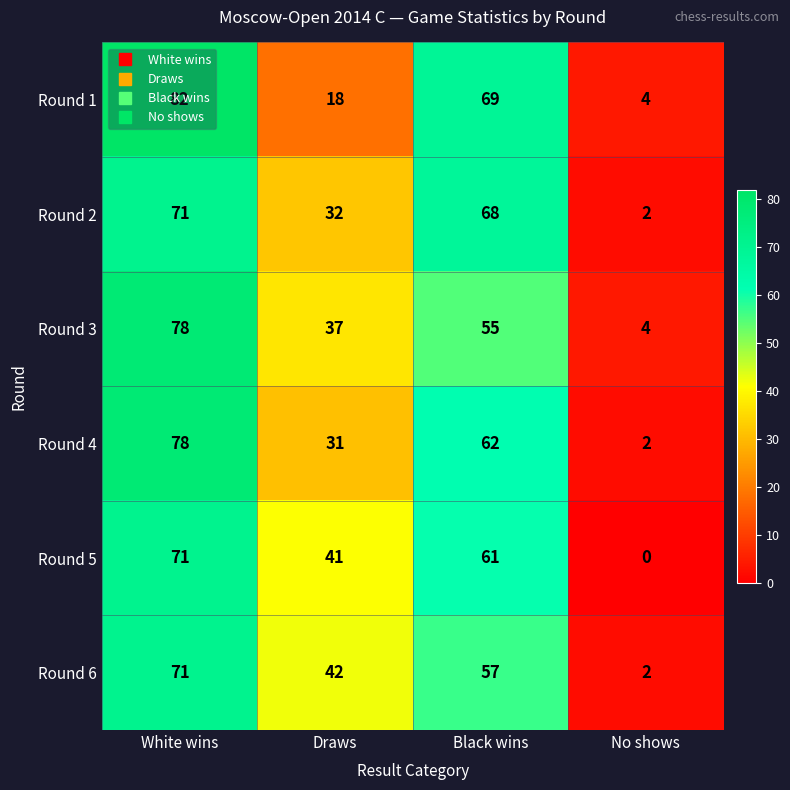

True or false: Round 6 has a value of 57 at Black wins.

True